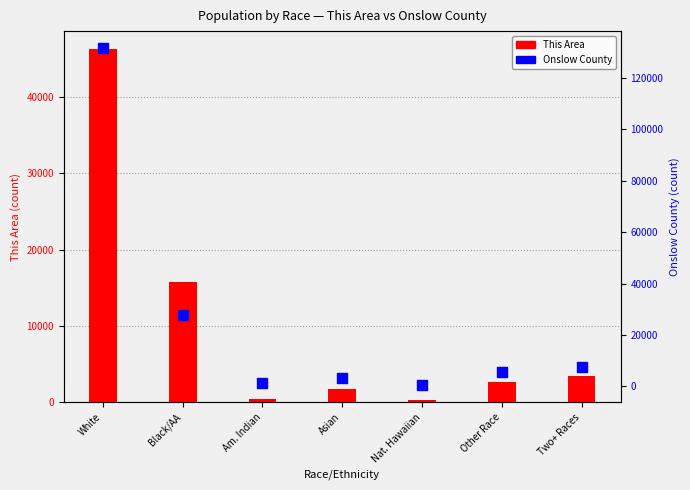

At which category is the sum across all series the highest?

White